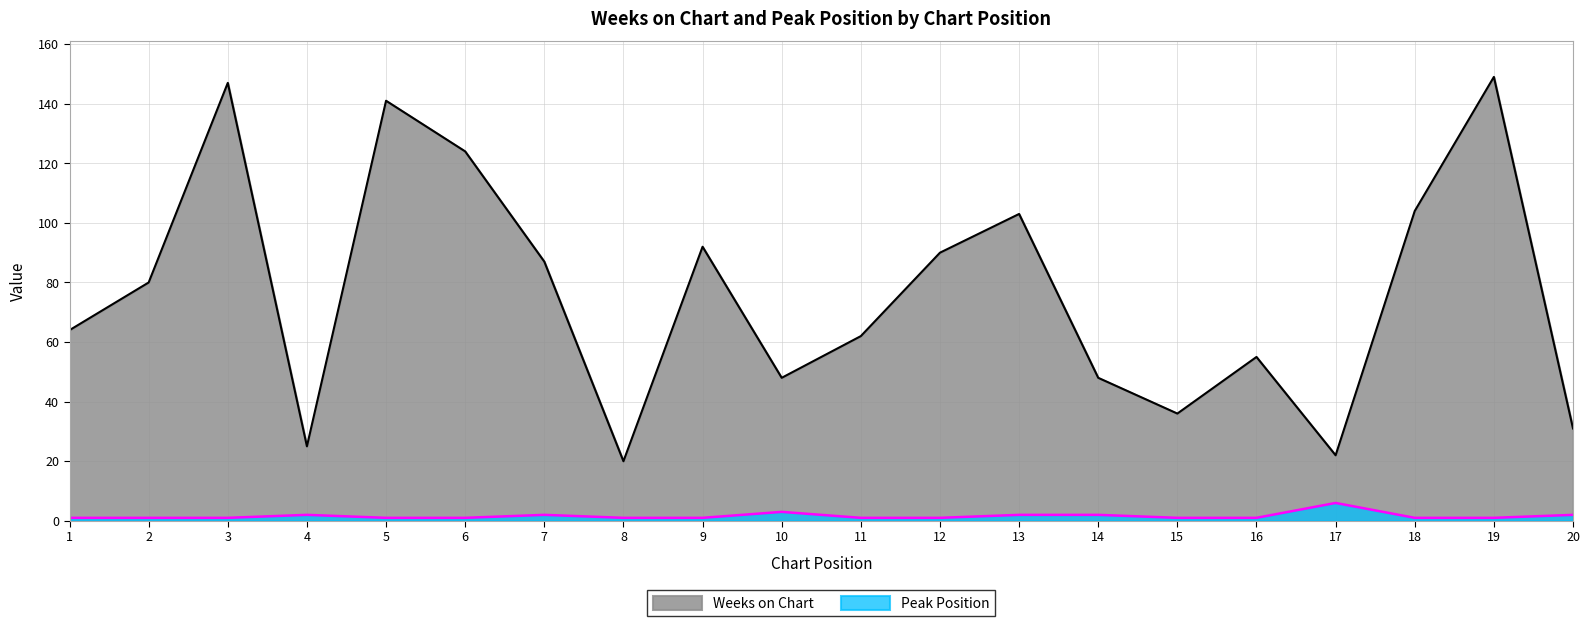

True or false: Weeks on Chart and Peak Position cross at least once.

False